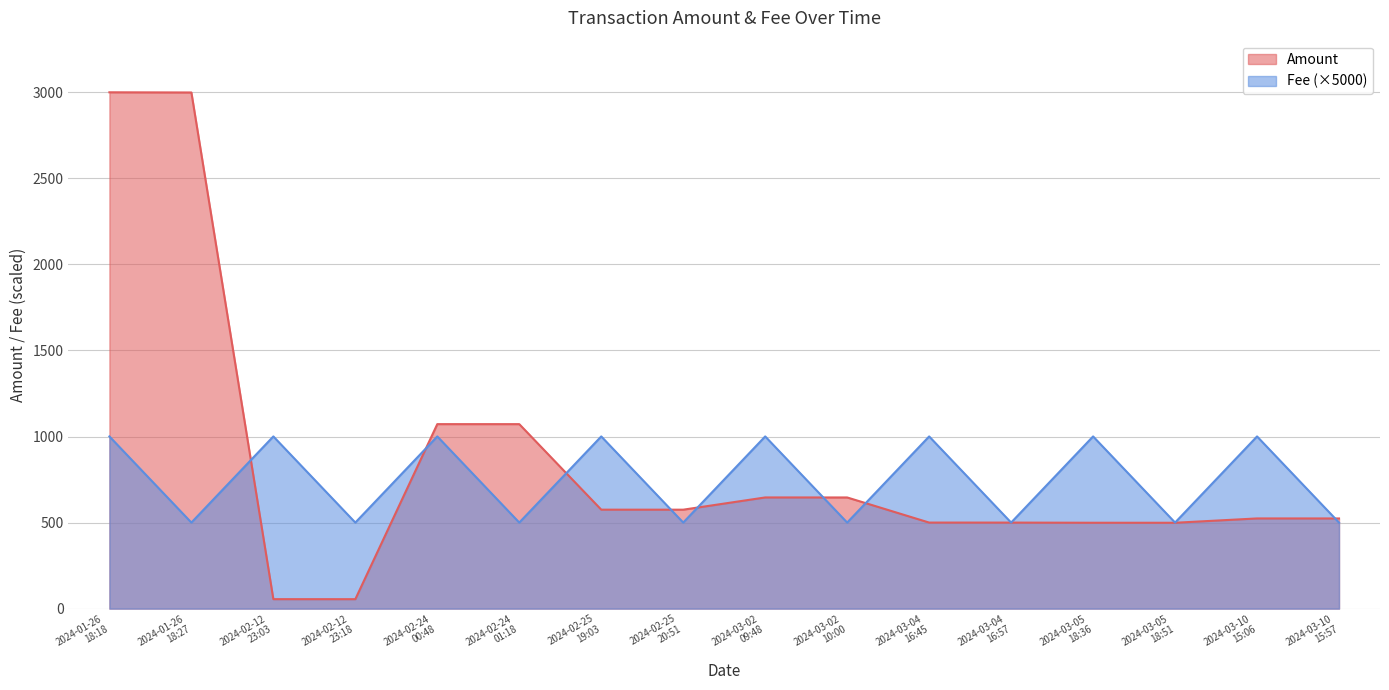

Which label corresponds to the smallest value in the chart?

2024-02-12
23:18